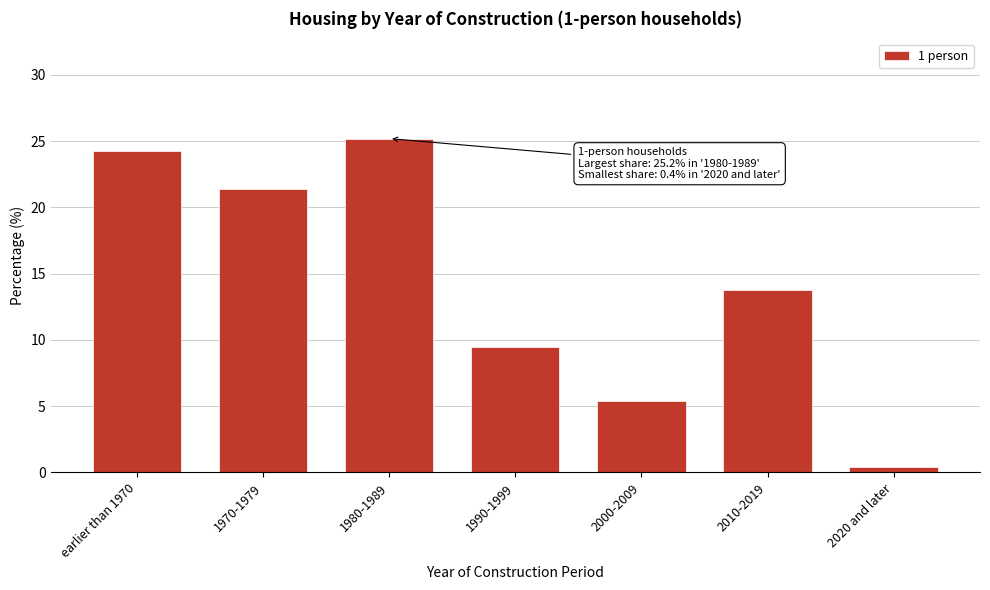

Reading left to right, list all the values displayed in this chart.

earlier than 1970=24.3	1970-1979=21.4	1980-1989=25.2	1990-1999=9.5	2000-2009=5.4	2010-2019=13.8	2020 and later=0.4